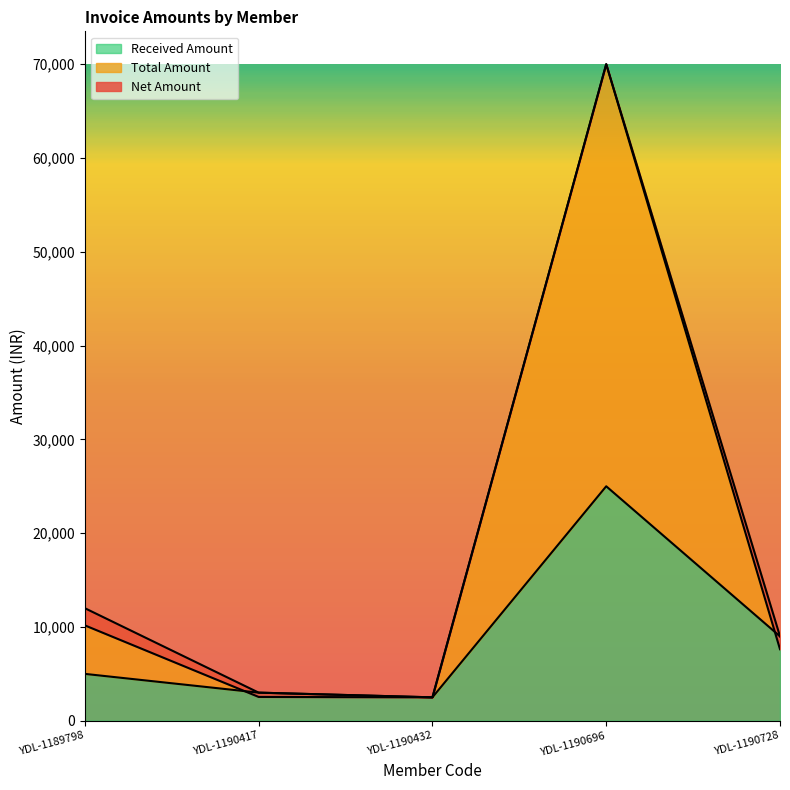

What is the total value across all series at YDL-1189798?

27169.5